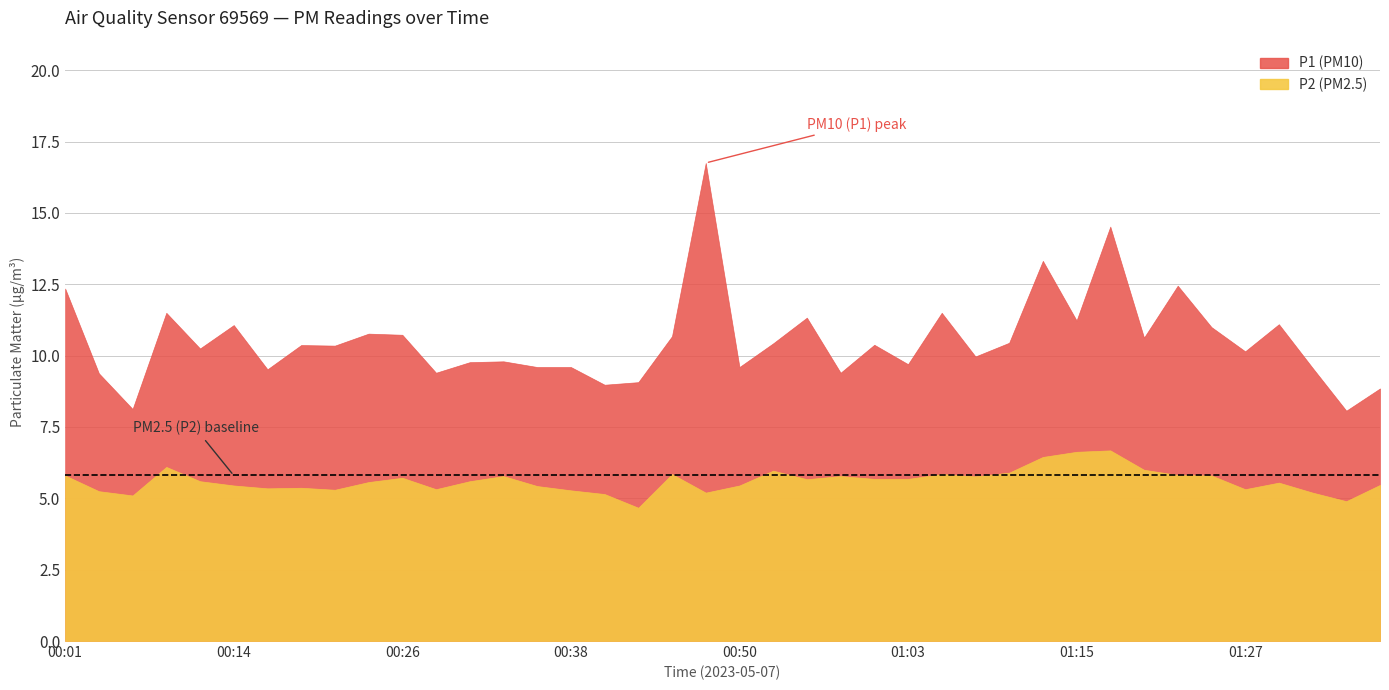

What is the label of the 29th point from the right?

00:28